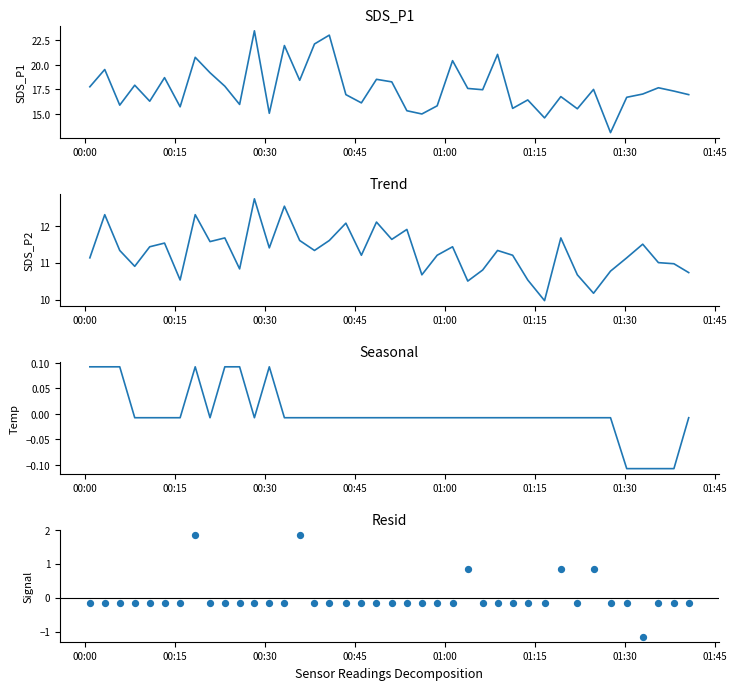

At how many categories does at least one series exceed 9?

40